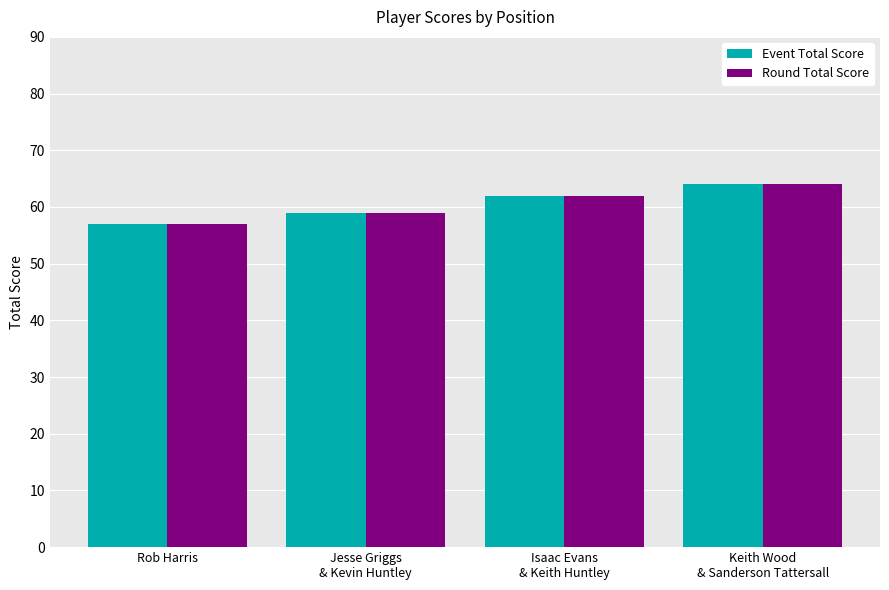

True or false: Event Total Score has a value of 36 at Rob Harris.

False